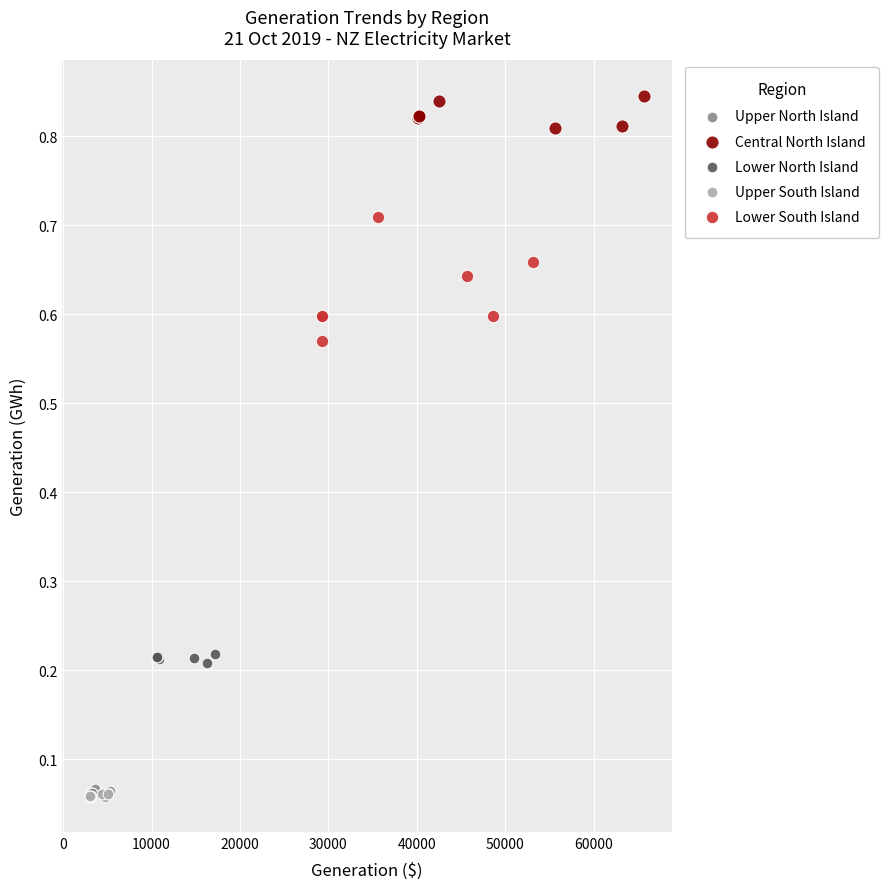

Which series reaches the maximum Y coordinate?

Central North Island